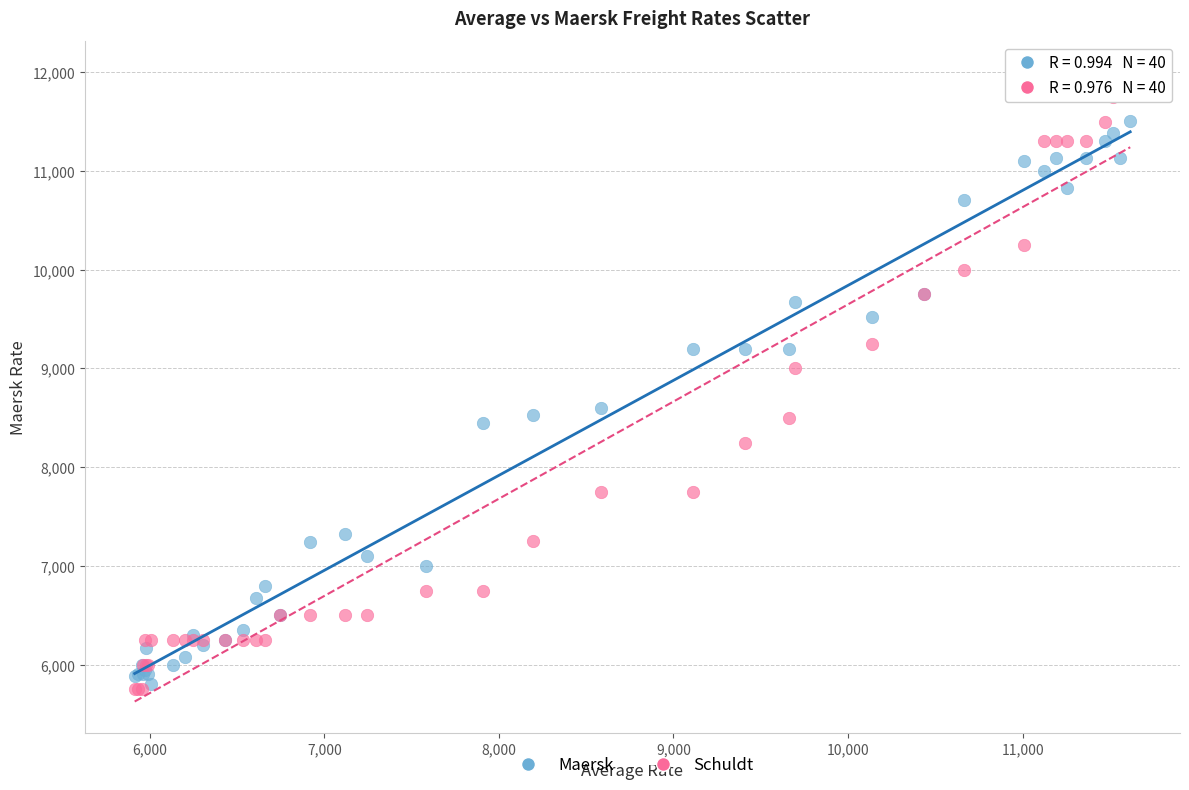

In the Schuldt series, what Y value is closest to 8875?

9000